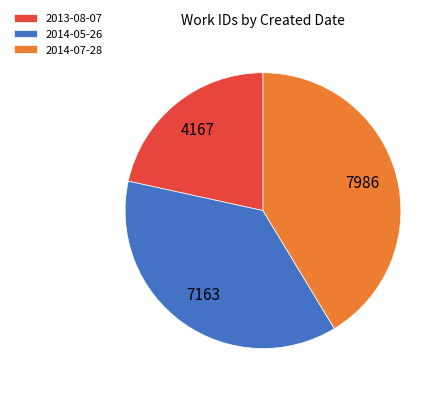

Does 2014-07-28 account for over 50% of the chart?

No